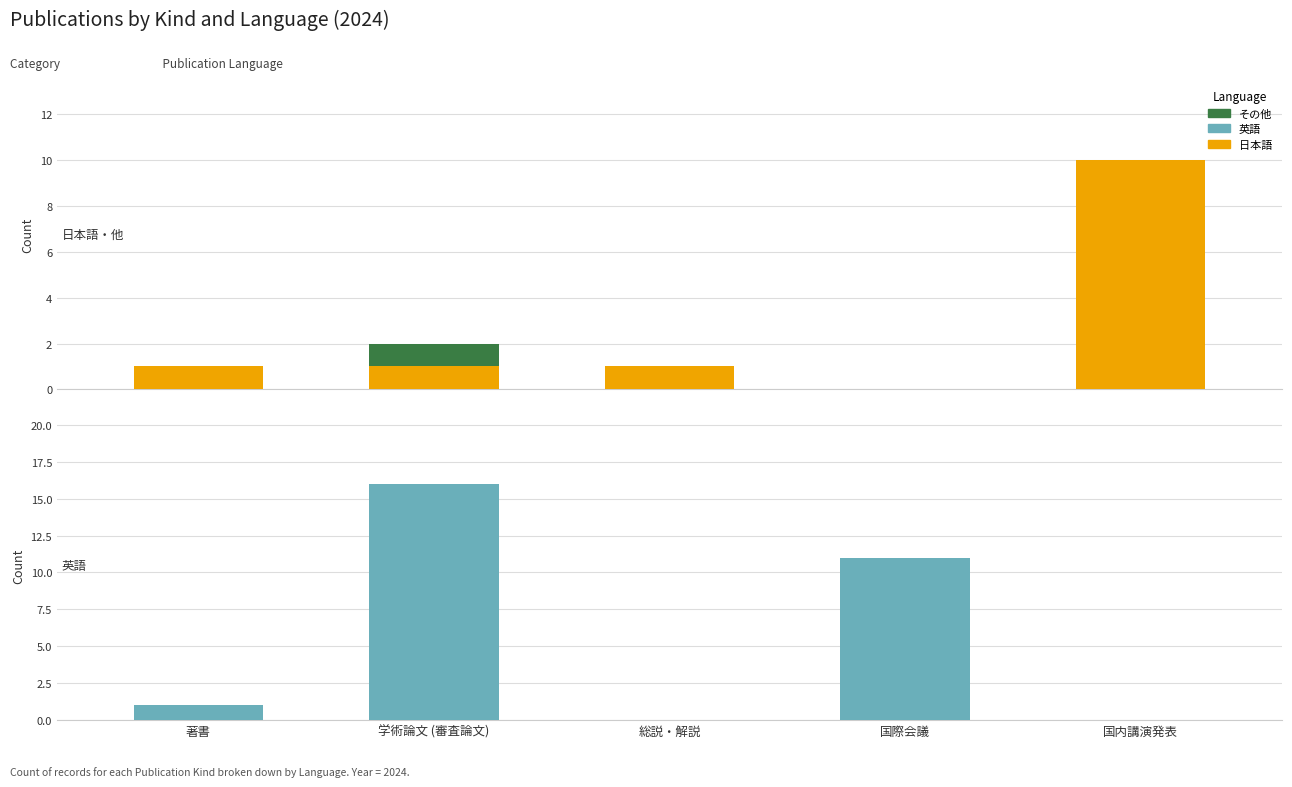

Are the bars grouped side by side (vs. stacked)?

Yes